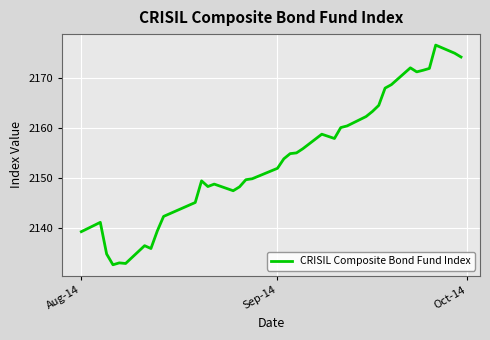

What is the minimum value shown in the chart?

2132.6